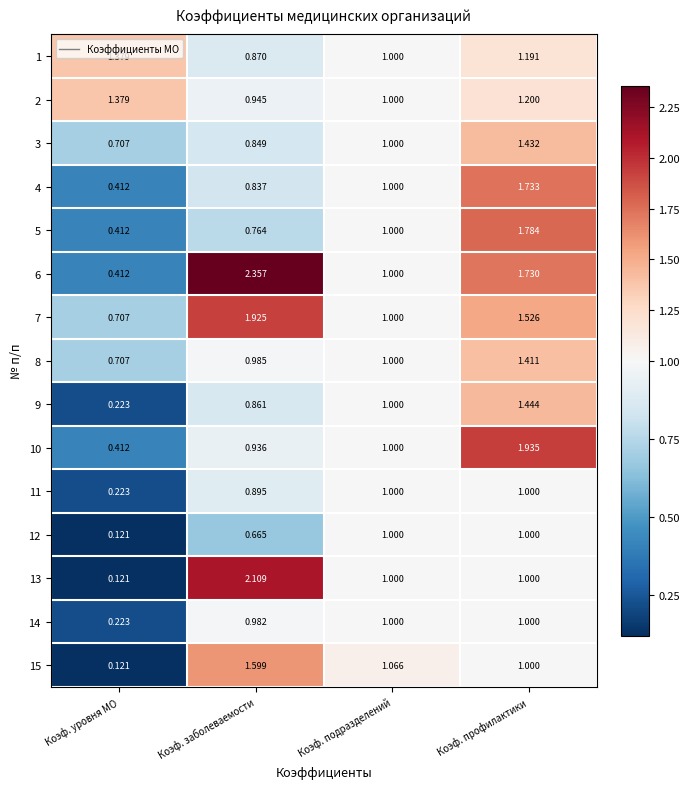

Where does the 15 series first go above 1?

Коэф. заболеваемости